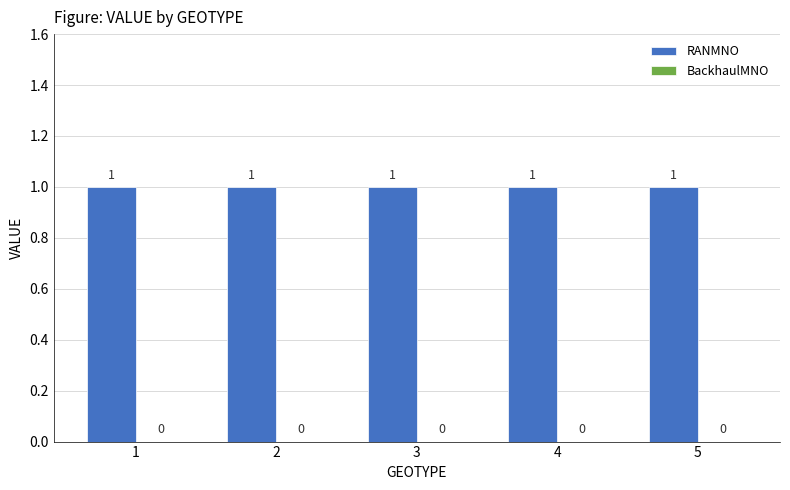

What is the average value of the RANMNO series?

1